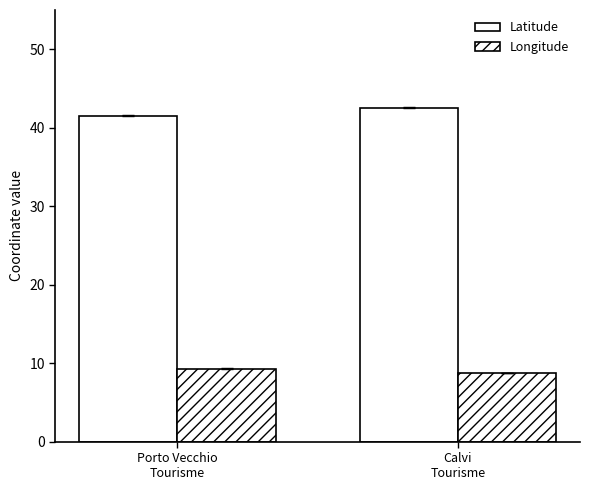

What is the sum of all Longitude values?

18.0